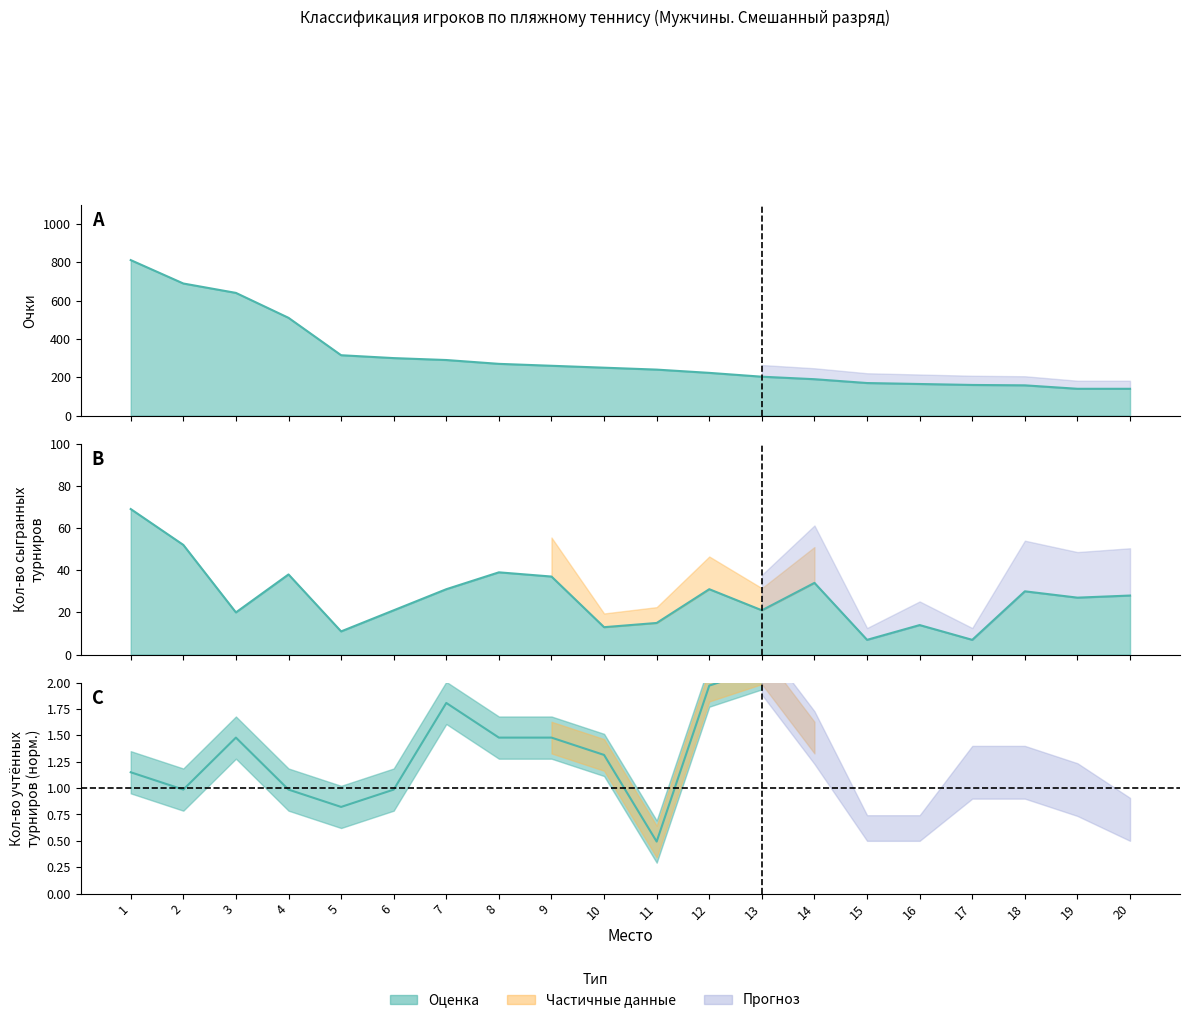

What is the total value across all series at 4?

548